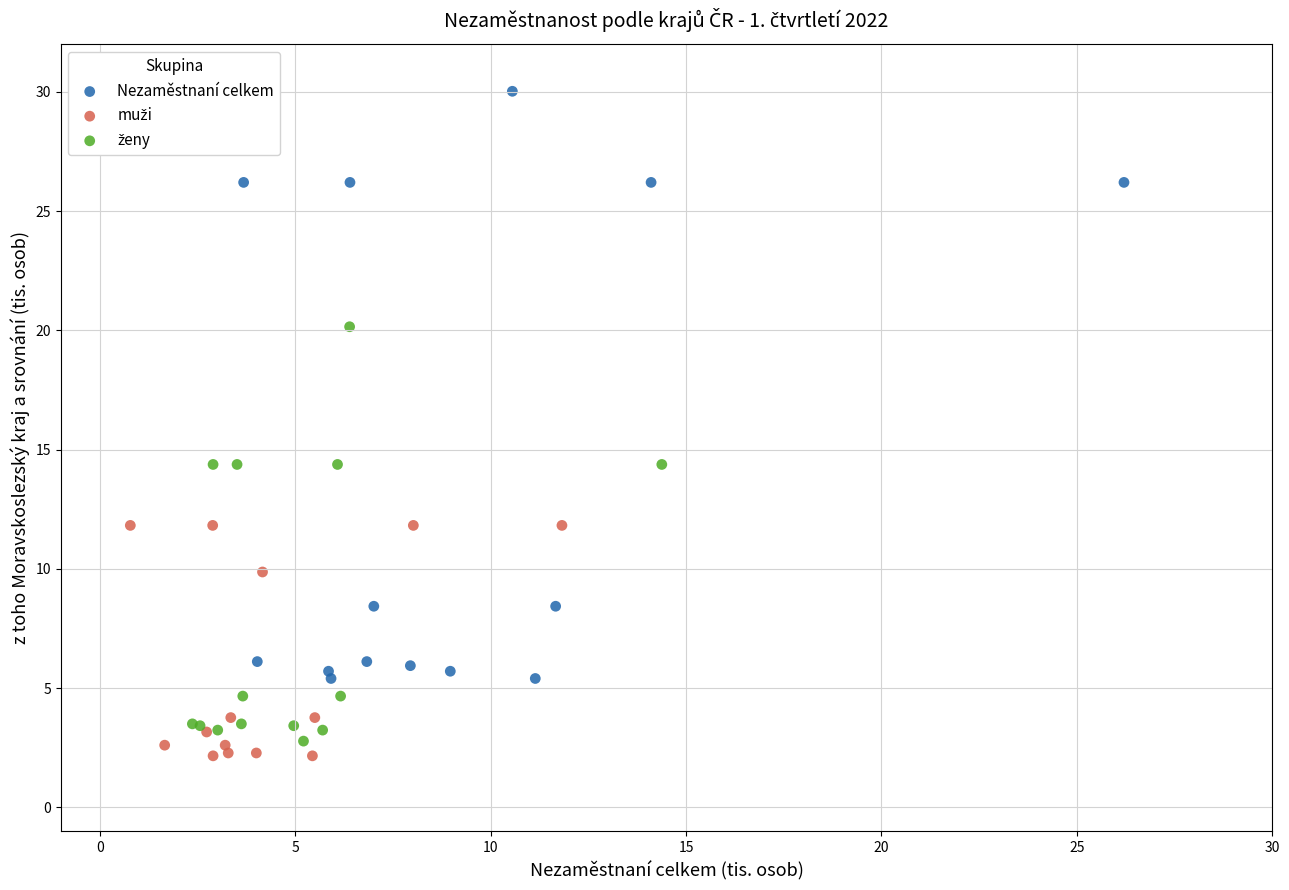

Which series has the widest spread of Y values?

Nezaměstnaní celkem